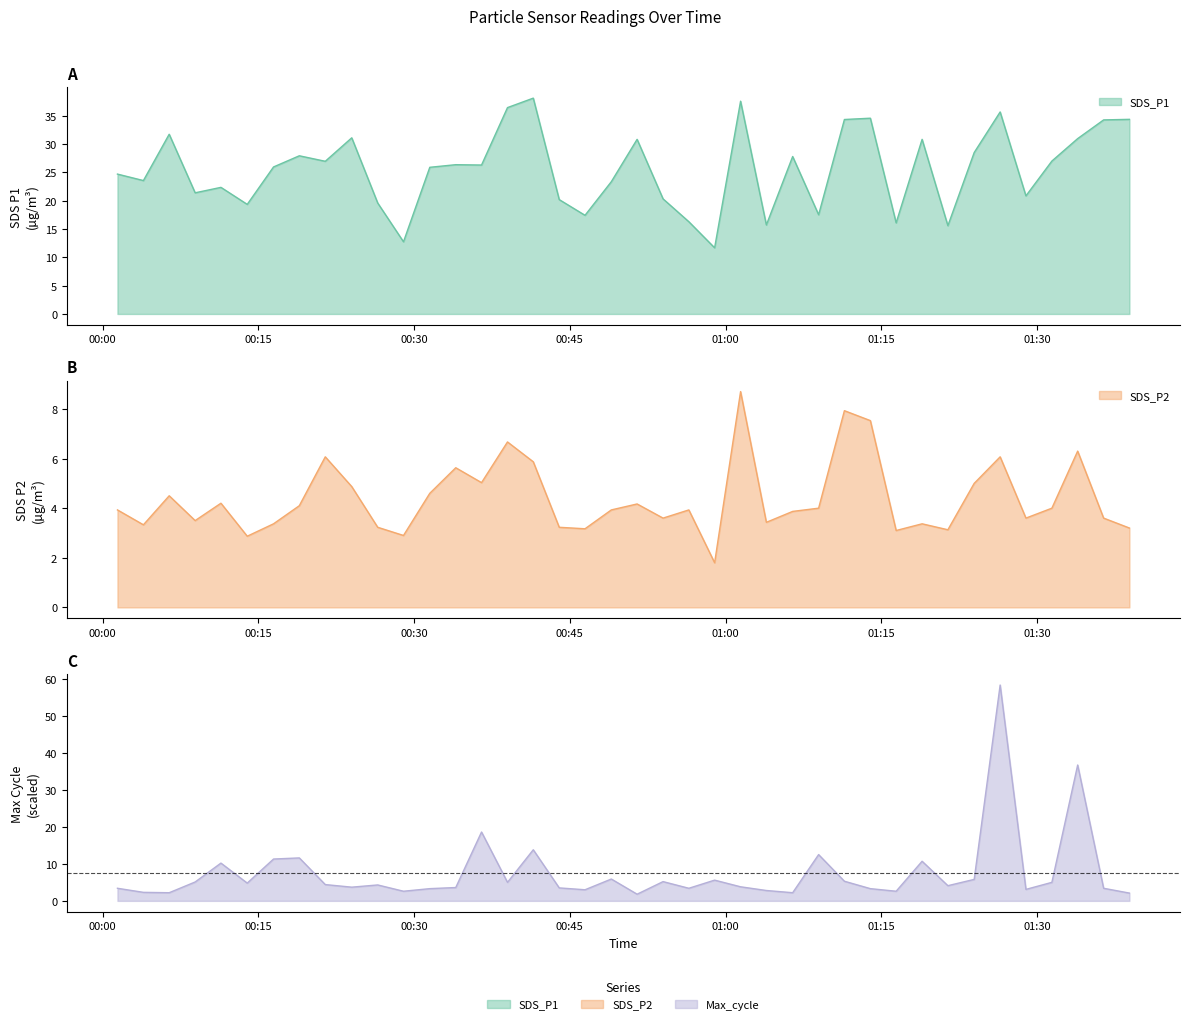

Rank the categories by SDS_P2 value from highest to lowest.

2024/01/27 01:01:27, 2024/01/27 01:11:27, 2024/01/27 01:13:57, 2024/01/27 00:39:00, 2024/01/27 01:33:55, 2024/01/27 00:21:27, 2024/01/27 01:26:27, 2024/01/27 00:41:29, 2024/01/27 00:34:01, 2024/01/27 00:36:30, 2024/01/27 01:23:57, 2024/01/27 00:24:00, 2024/01/27 00:31:31, 2024/01/27 00:06:25, 2024/01/27 00:11:24, 2024/01/27 00:51:29, 2024/01/27 00:18:57, 2024/01/27 01:08:58, 2024/01/27 01:31:26, 2024/01/27 00:01:26, 2024/01/27 00:49:00, 2024/01/27 00:56:28, 2024/01/27 01:06:28, 2024/01/27 00:53:59, 2024/01/27 01:28:56, 2024/01/27 01:36:25, 2024/01/27 00:08:55, 2024/01/27 01:03:56, 2024/01/27 00:16:28, 2024/01/27 01:18:56, 2024/01/27 00:03:56, 2024/01/27 00:26:30, 2024/01/27 00:43:59, 2024/01/27 01:38:54, 2024/01/27 00:46:28, 2024/01/27 01:21:25, 2024/01/27 01:16:26, 2024/01/27 00:28:59, 2024/01/27 00:13:56, 2024/01/27 00:58:57